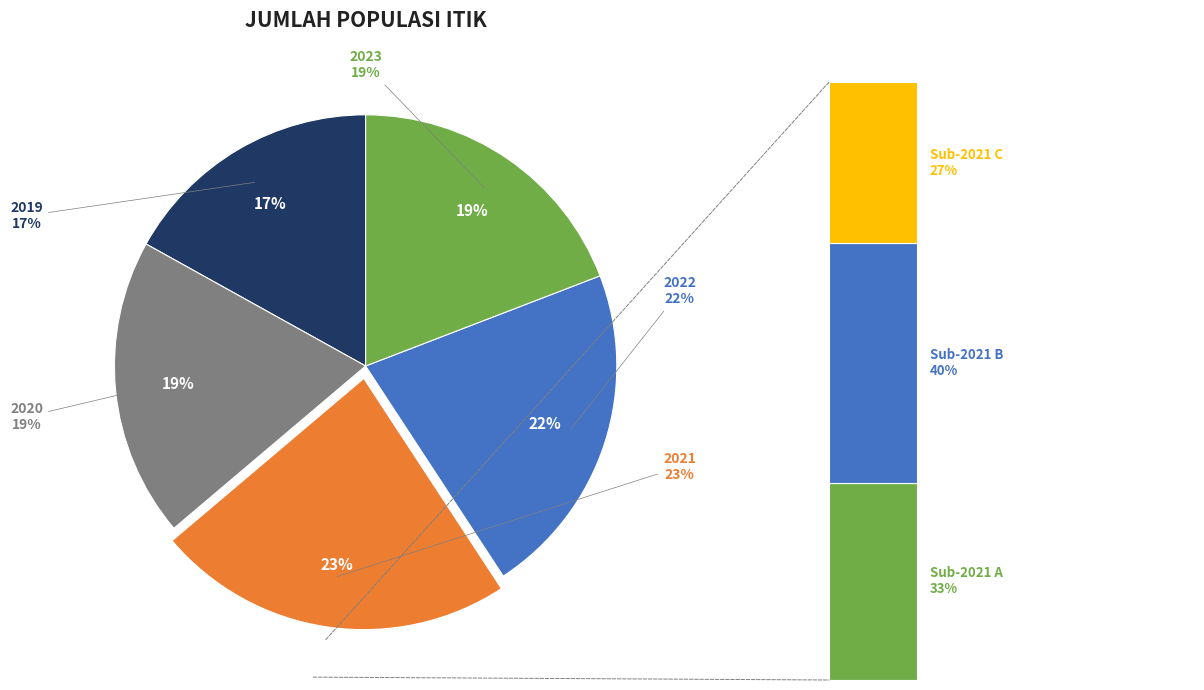

To the nearest percent, what portion does 2022 represent?

22%